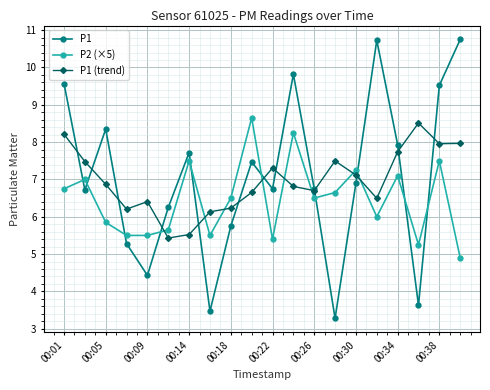

What is the maximum value shown in the chart?

10.8